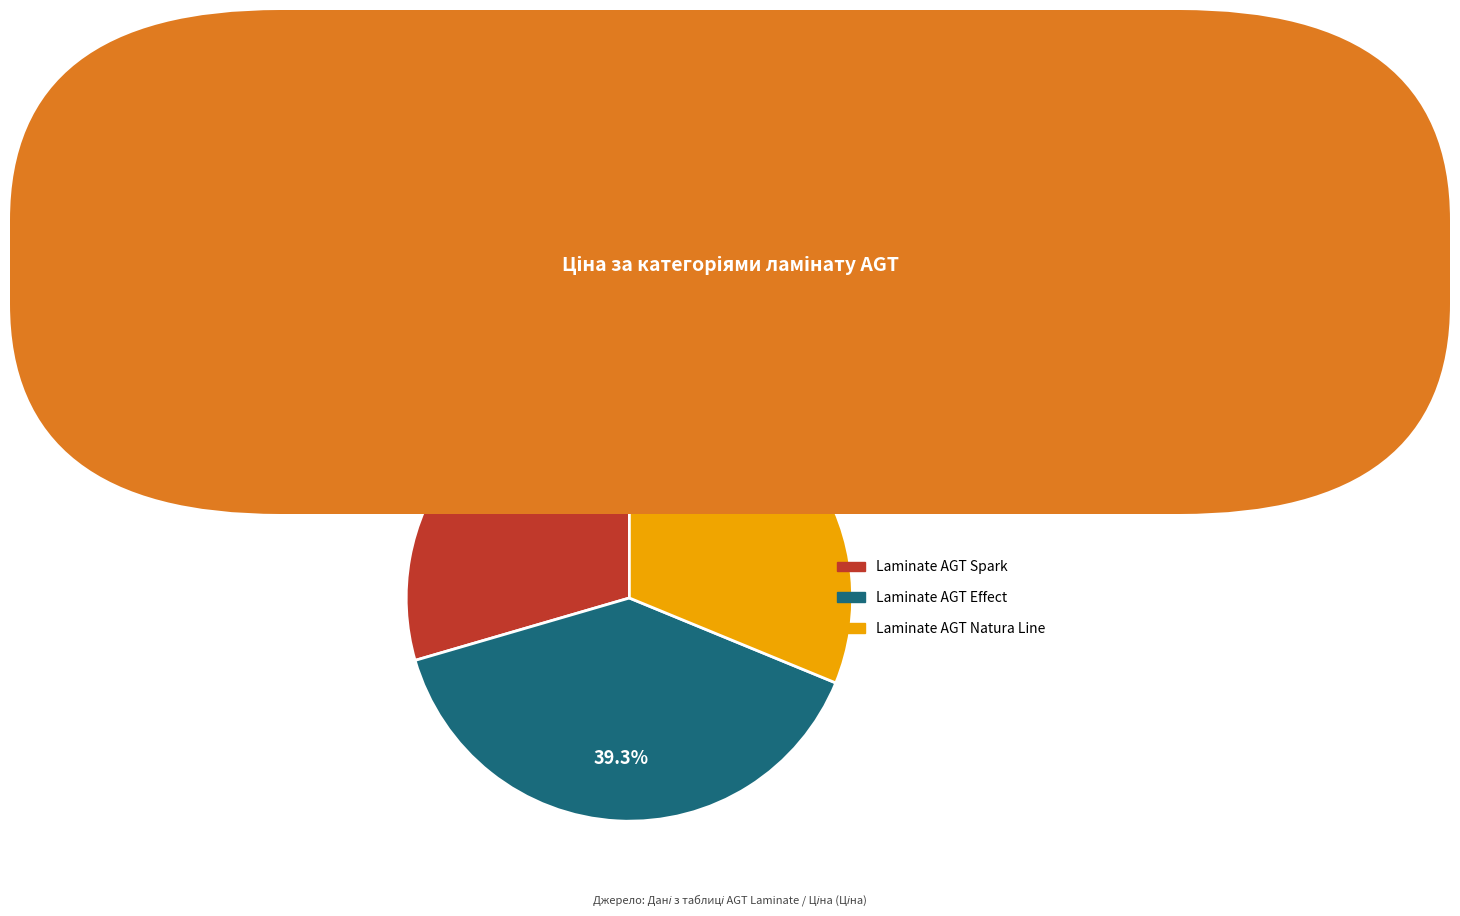

Count the number of slices in the pie.

3